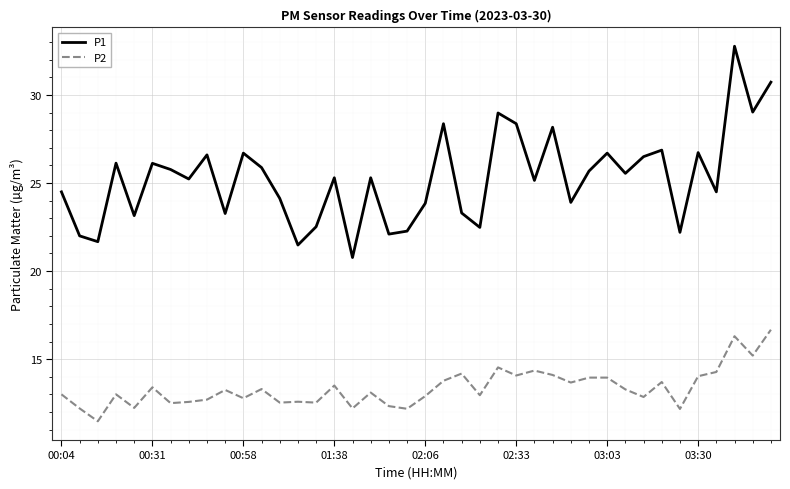

True or false: P1 and P2 cross at least once.

False